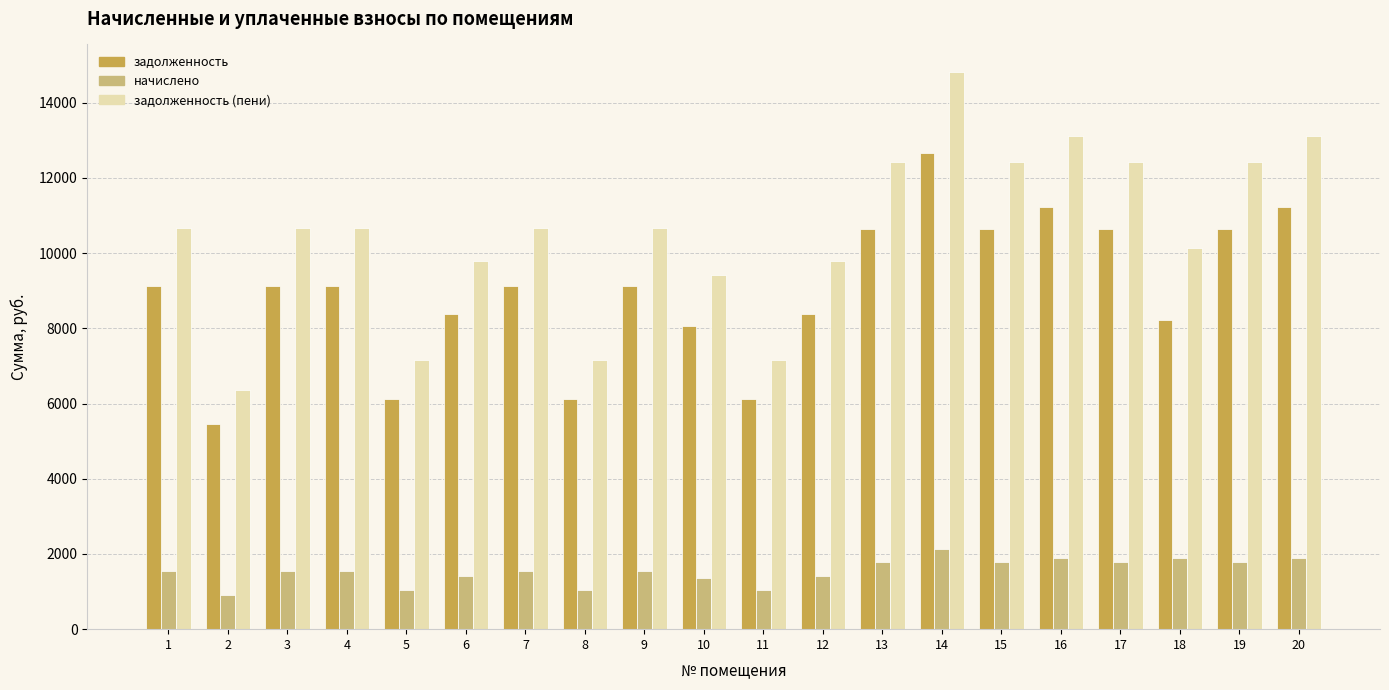

List the series in order of their overall mean, lowest first.

начислено, задолженность, задолженность (пени)